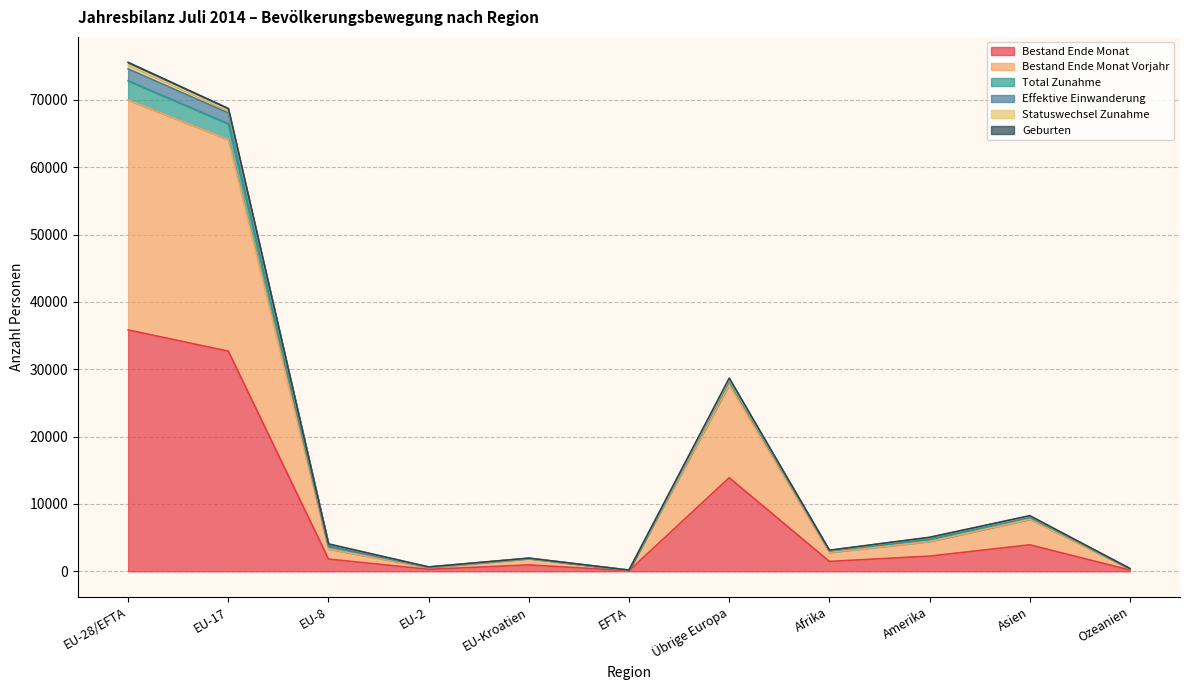

What is the average value of the Bestand Ende Monat series?

8493